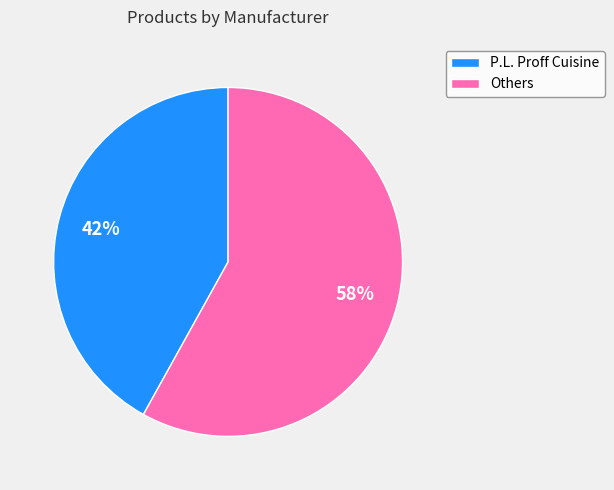

Count the number of slices in the pie.

2